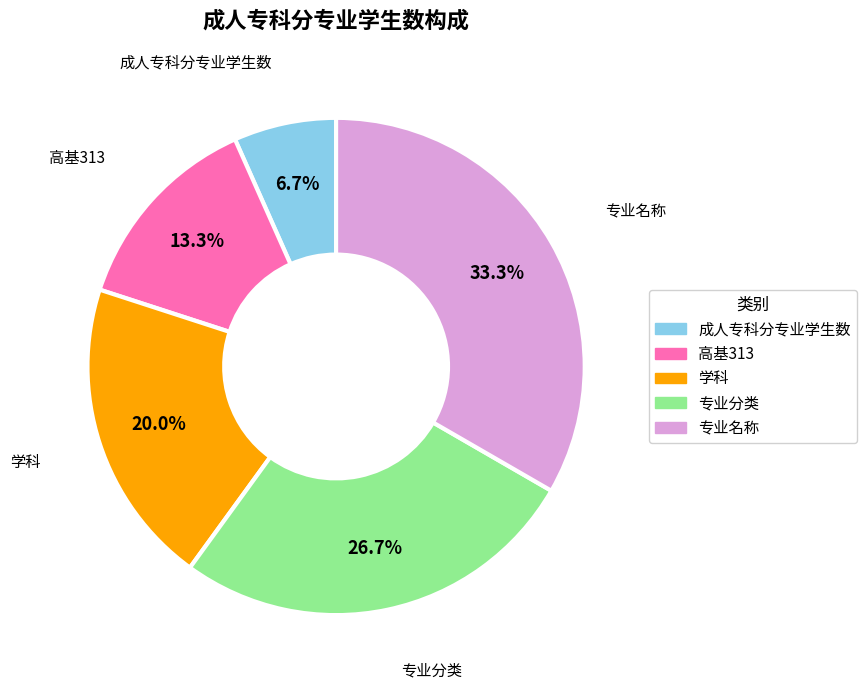

Is it true that 专业名称 is 33% of the pie?

True